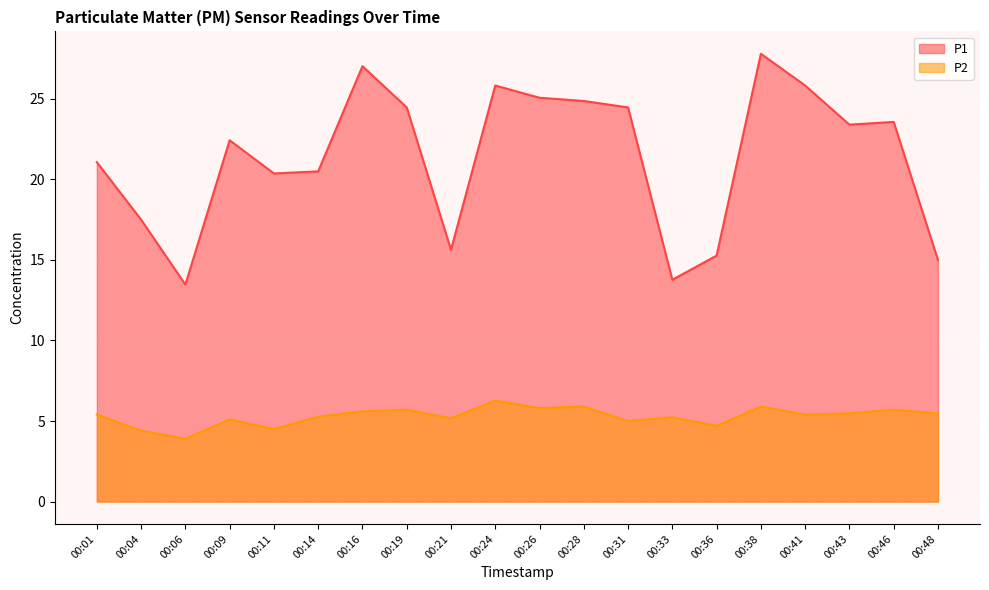

How many interior local valleys does the P2 series have?

7